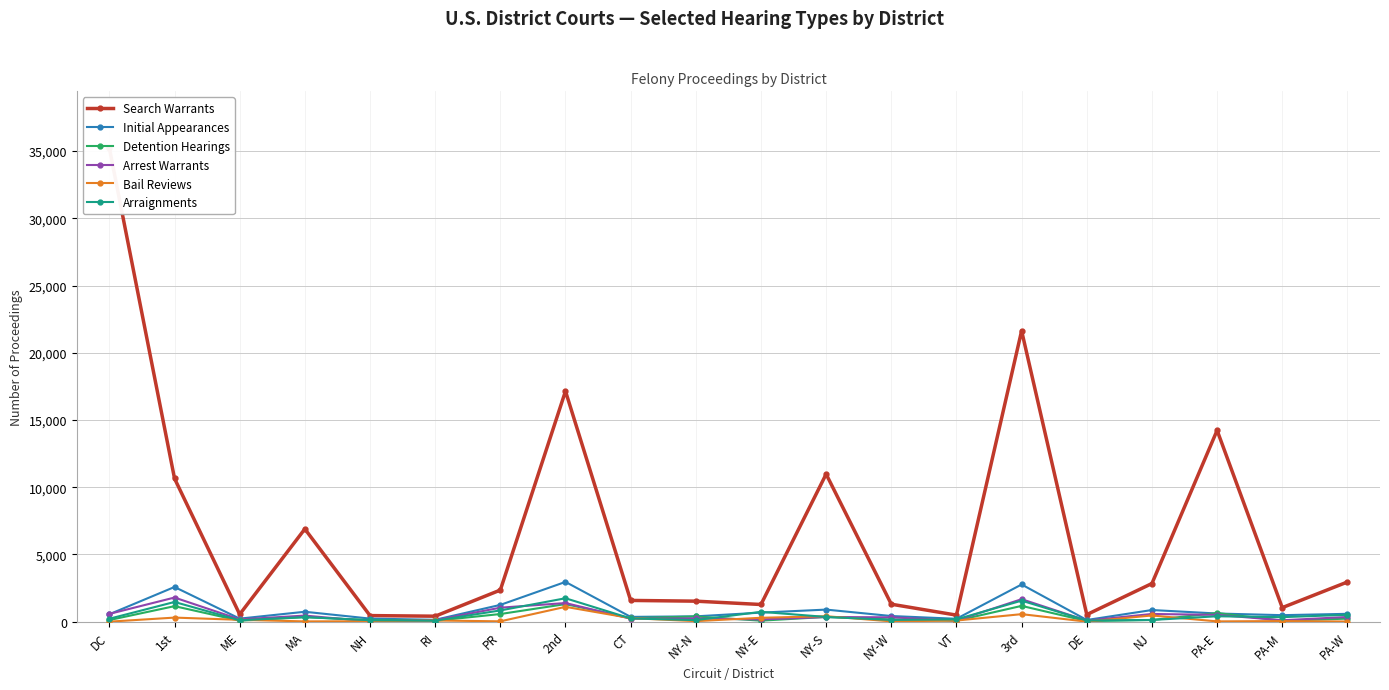

What is the total value across all series at 3rd?

29365